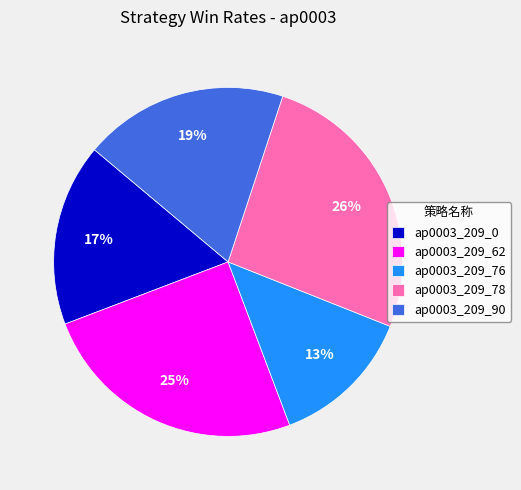

Does any single category account for the majority?

No